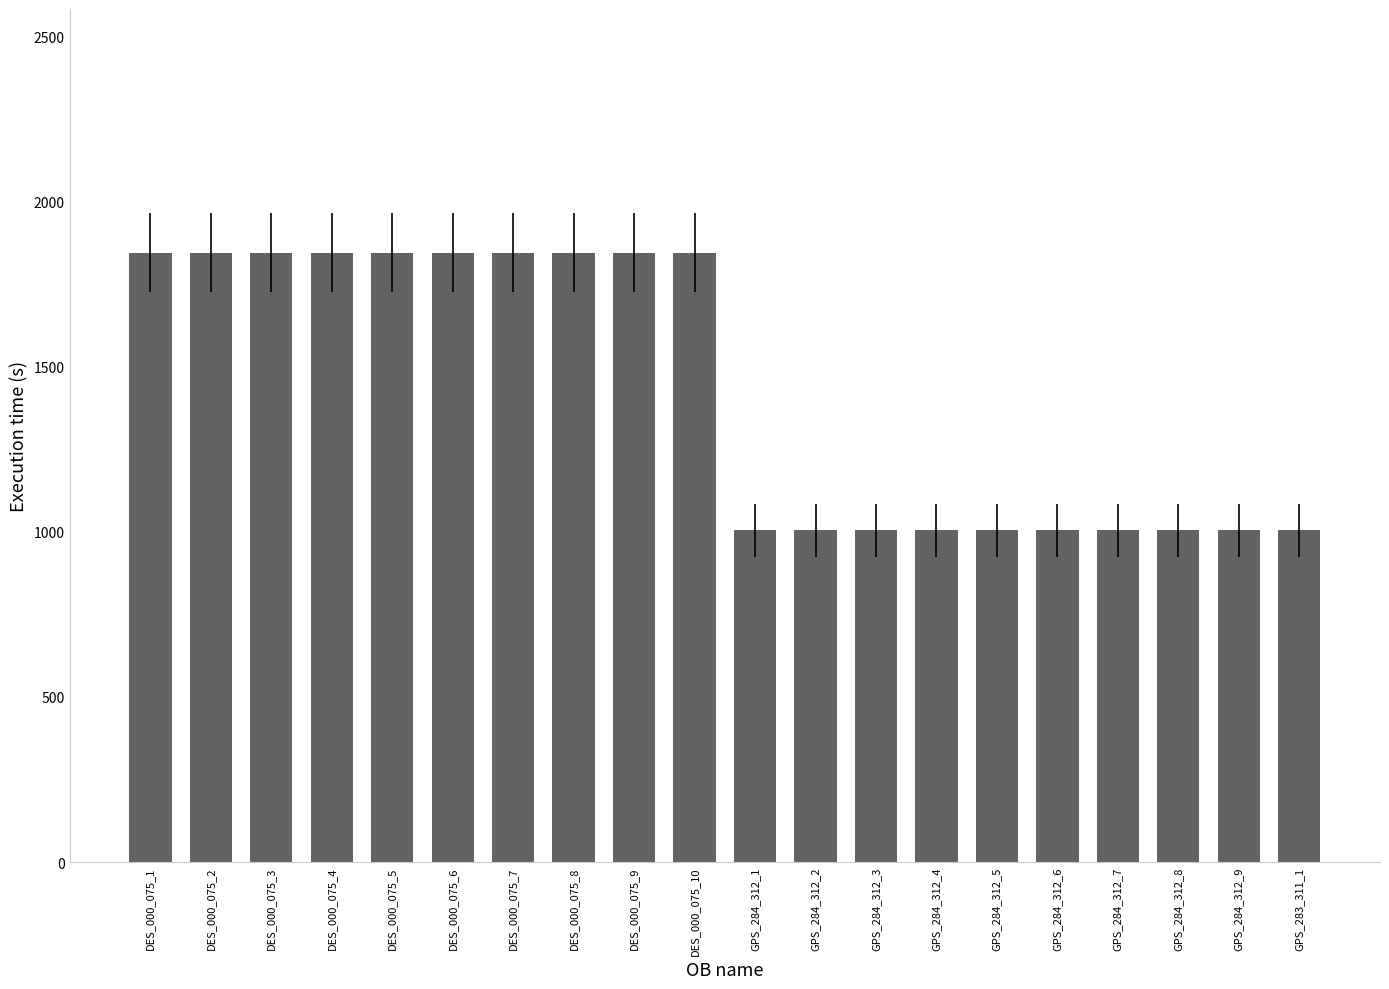

What is the sum of all values?

28500